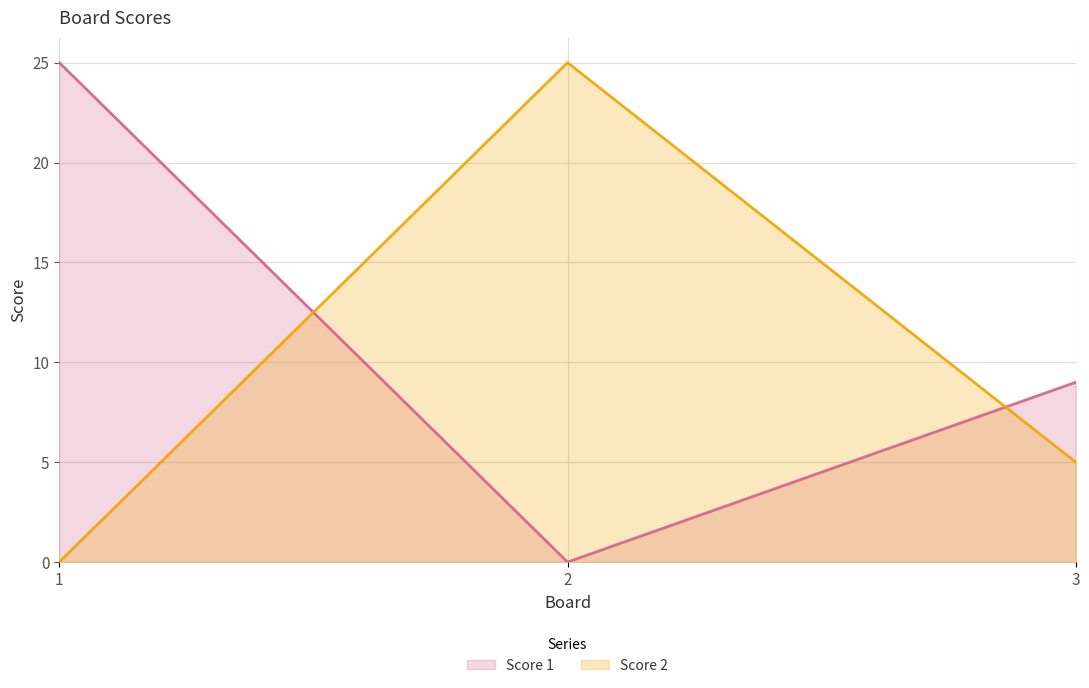

At how many categories does at least one series exceed 16?

2